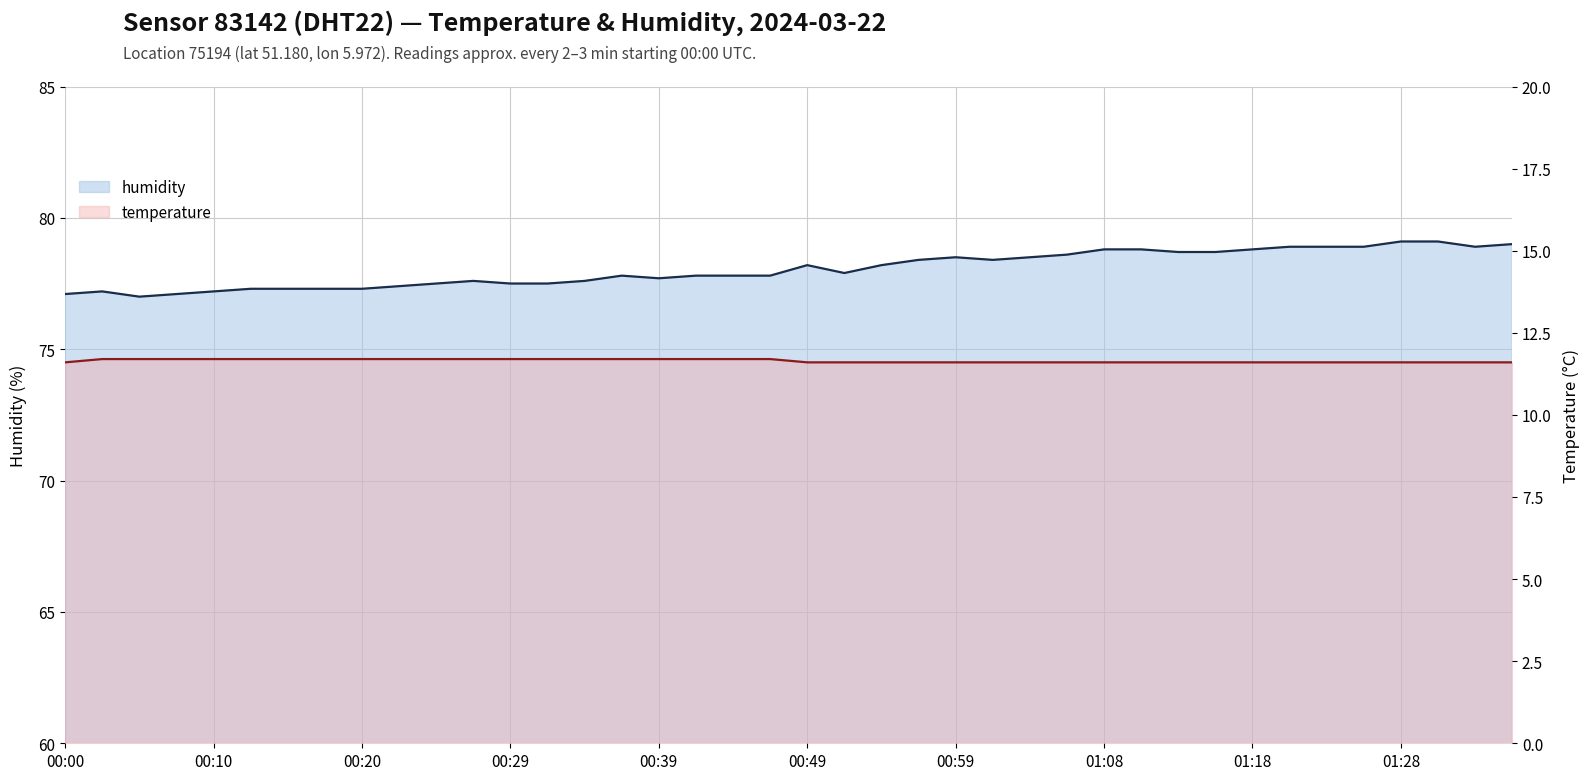

The value of humidity at 21 is 111.9. True or false?

False